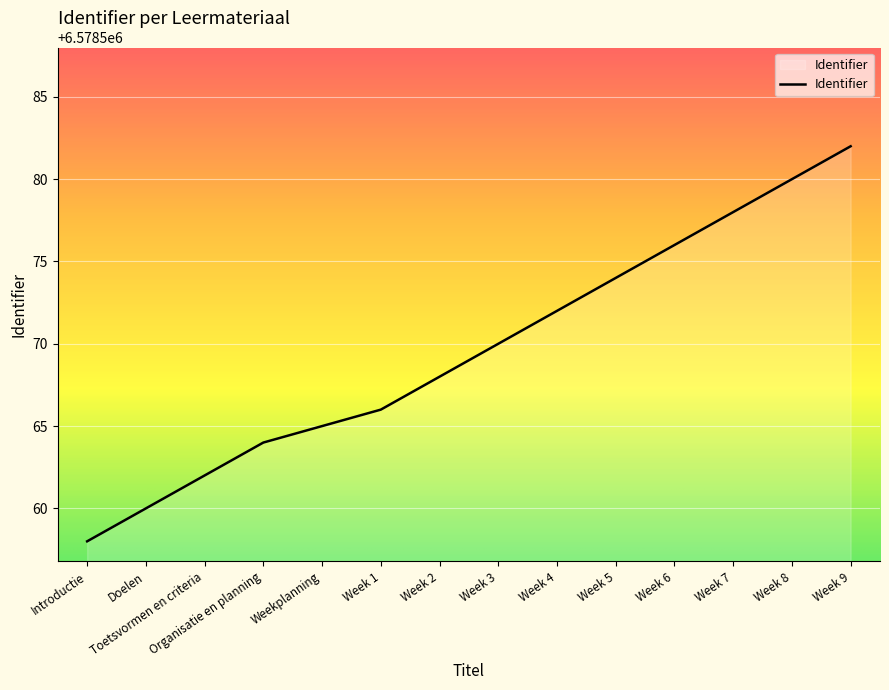

Rank the categories by value from highest to lowest.

Week 9, Week 8, Week 7, Week 6, Week 5, Week 4, Week 3, Week 2, Week 1, Weekplanning, Organisatie en planning, Toetsvormen en criteria, Doelen, Introductie